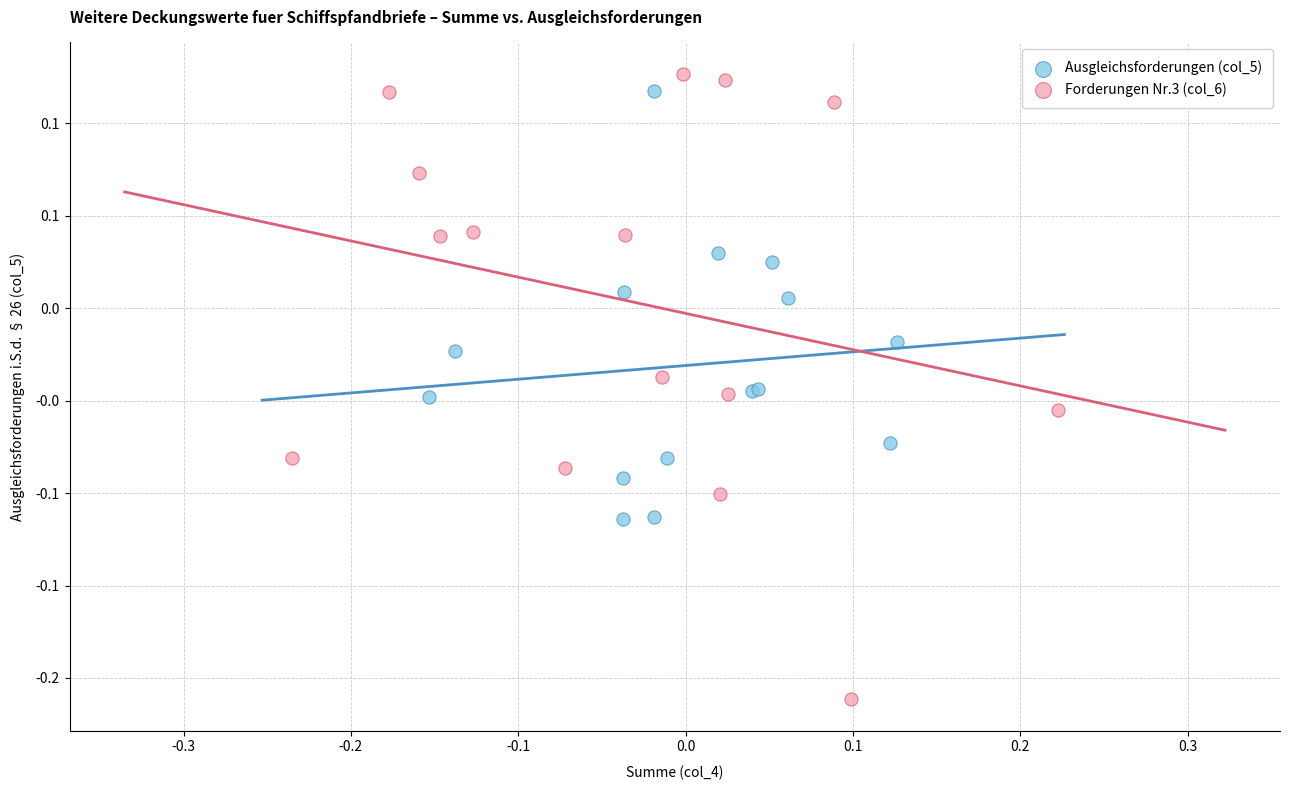

Which series contains the highest Y value?

Forderungen Nr.3 (col_6)